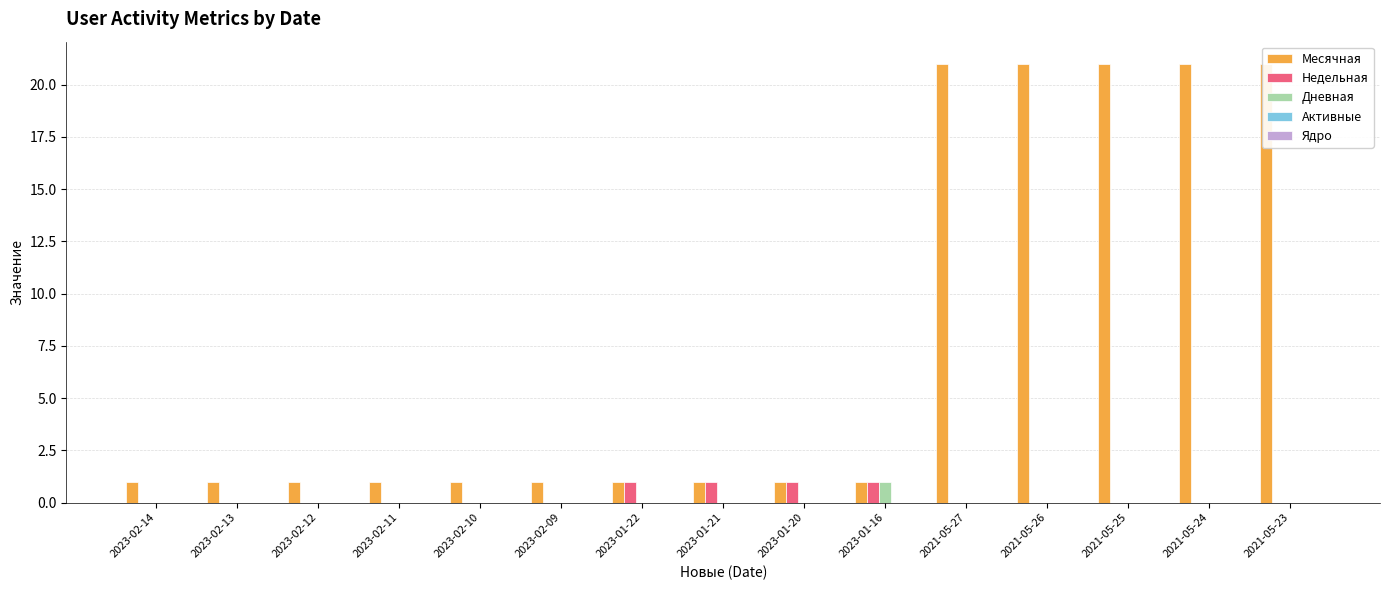

Rank the series by their maximum value, from highest to lowest.

Месячная, Недельная, Дневная, Активные, Ядро